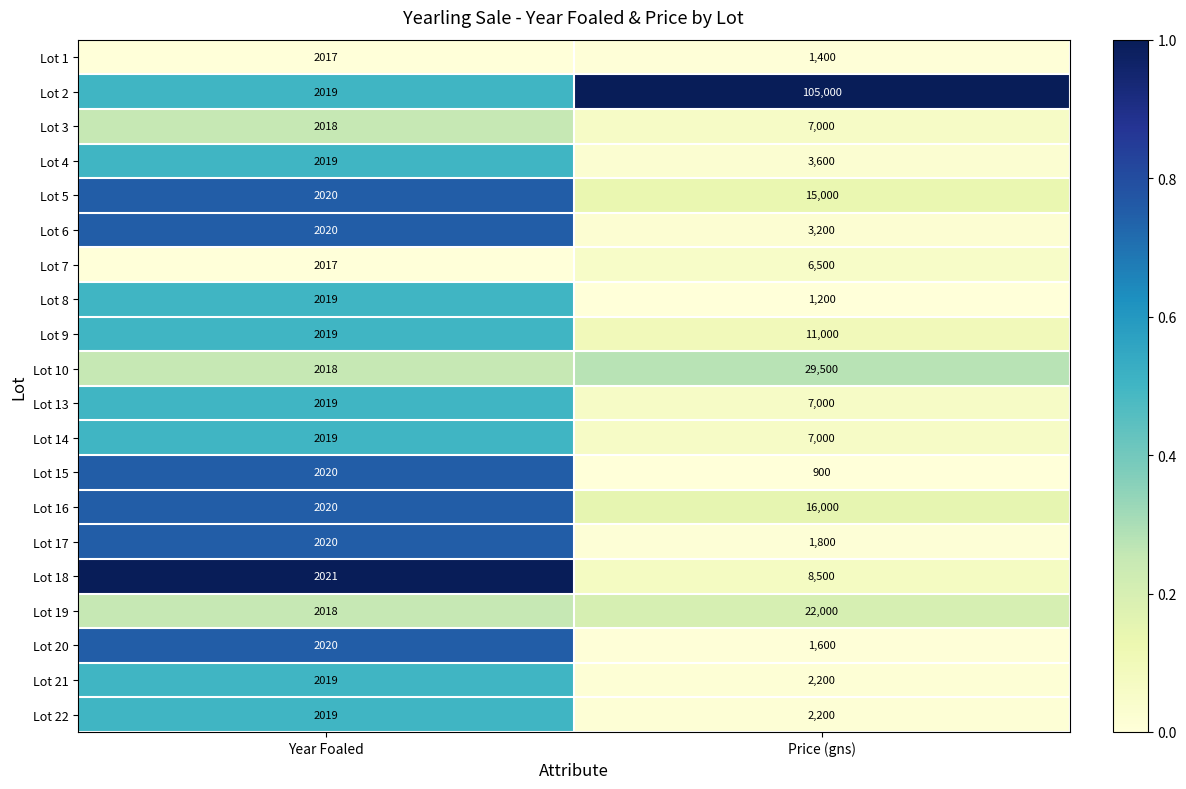

Which series has the widest spread of values?

Lot 2